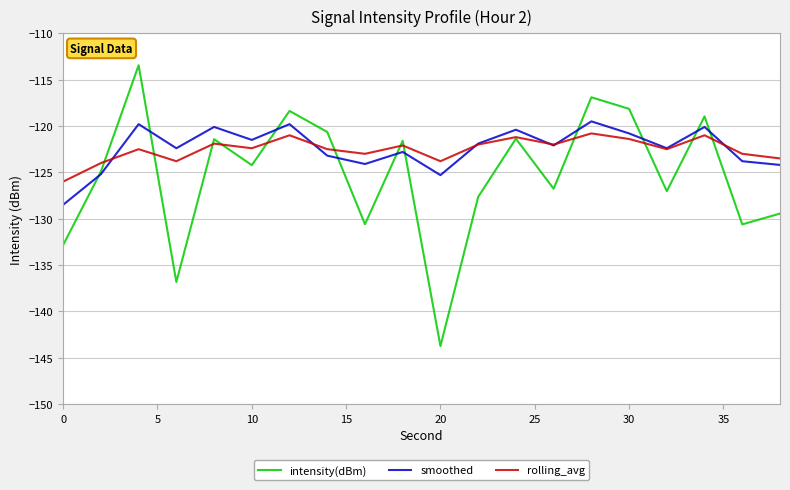

What is the lowest value of the smoothed series?

-128.5